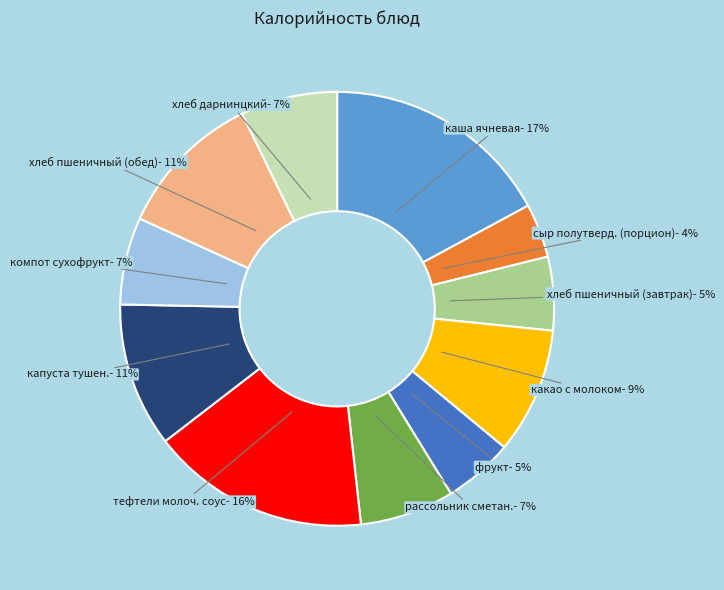

What is the ratio of the value at сыр полутверд. (порцион) to the value at какао с молоком?

0.4